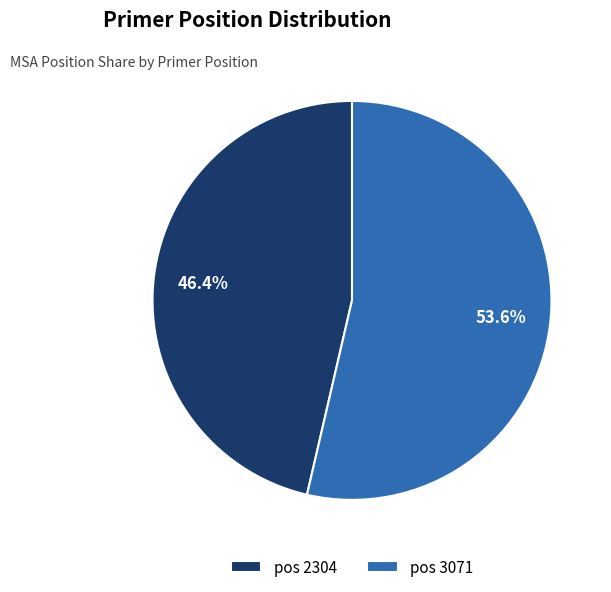

Approximately how many times larger is the value at pos 3071 compared to pos 2304?

1.2